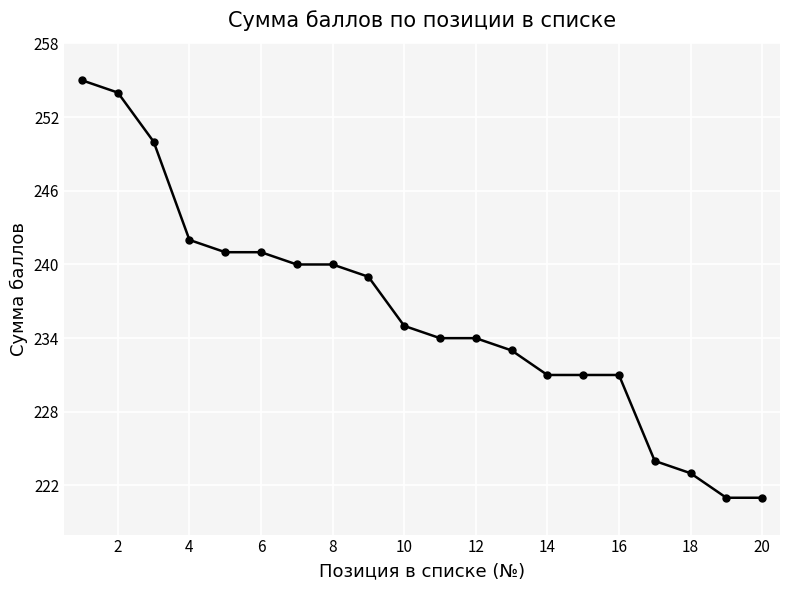

What is the value of the 17th point from the left?

224